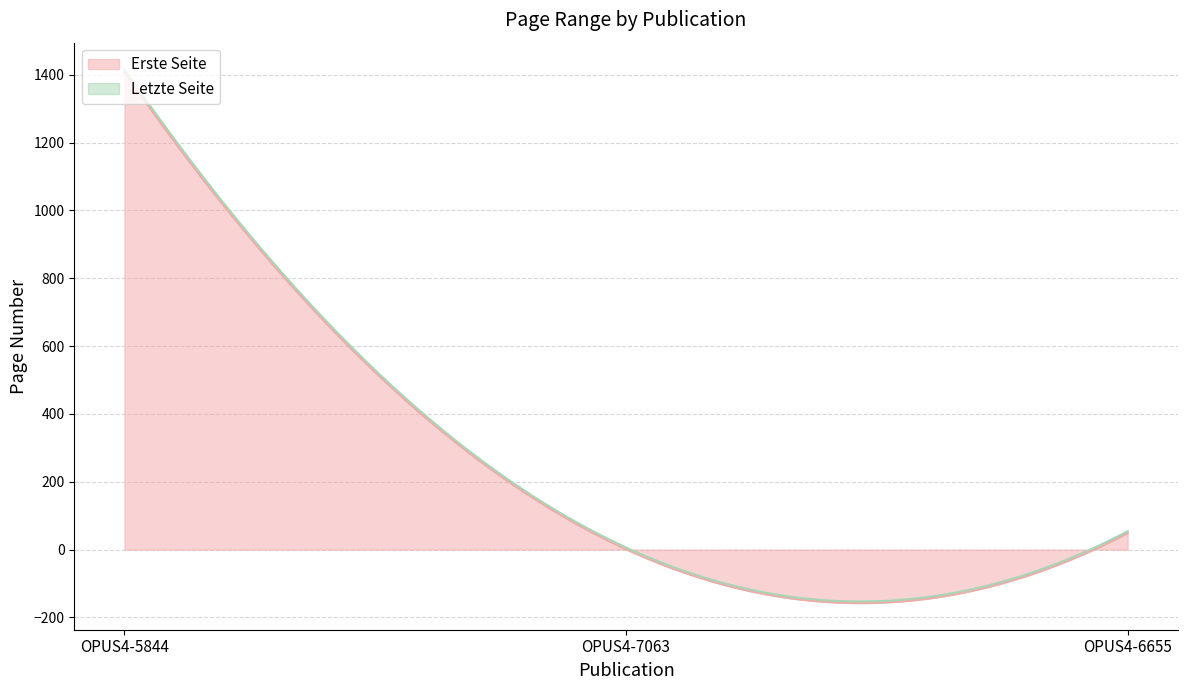

Which has a higher value, OPUS4-6655 or OPUS4-7063?

OPUS4-6655